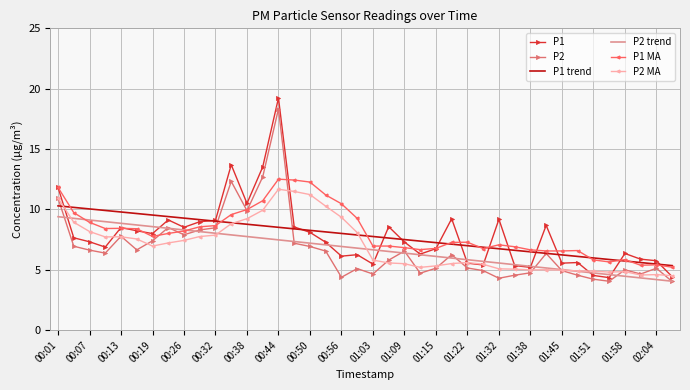

True or false: P1 and P2 trend cross at least once.

True